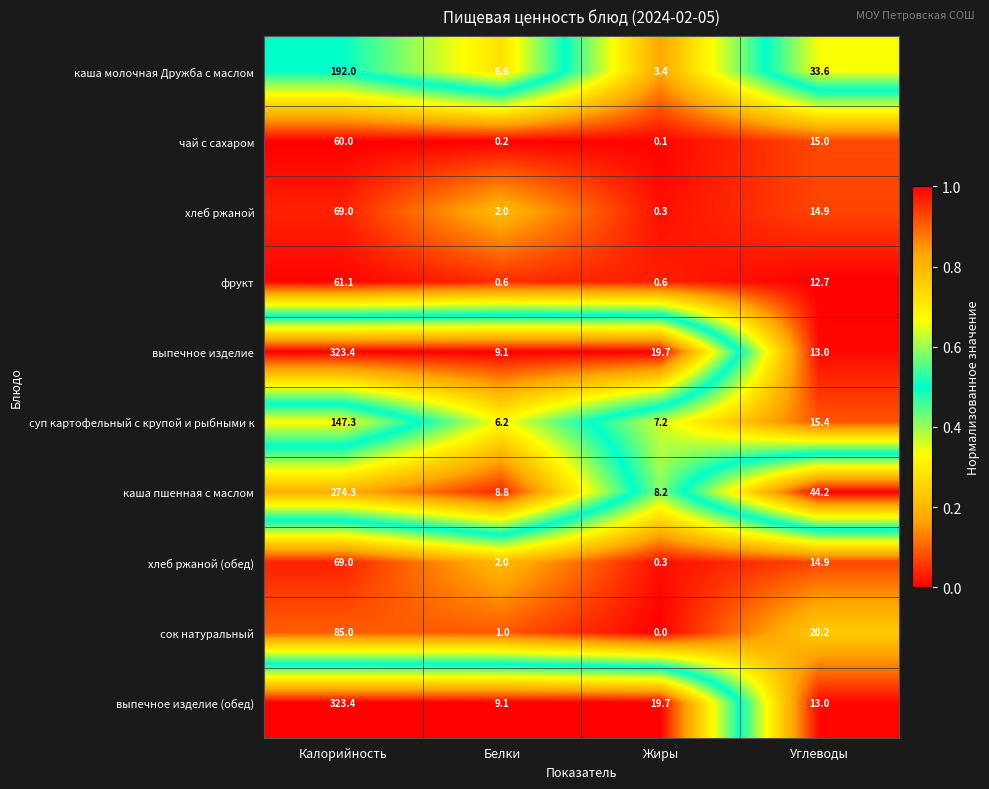

Is the value of хлеб ржаной at Углеводы greater than the value of каша пшенная с маслом at Углеводы?

No